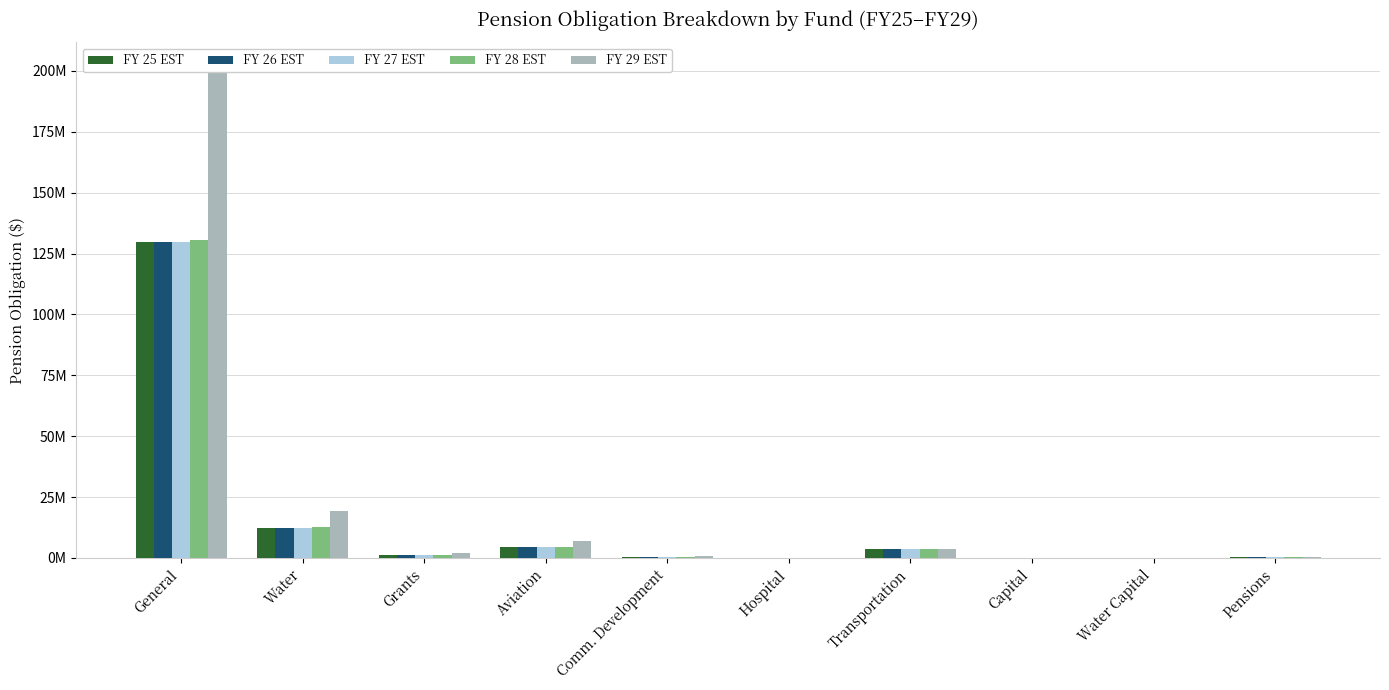

Which series has the largest range (max minus min)?

FY 29 EST